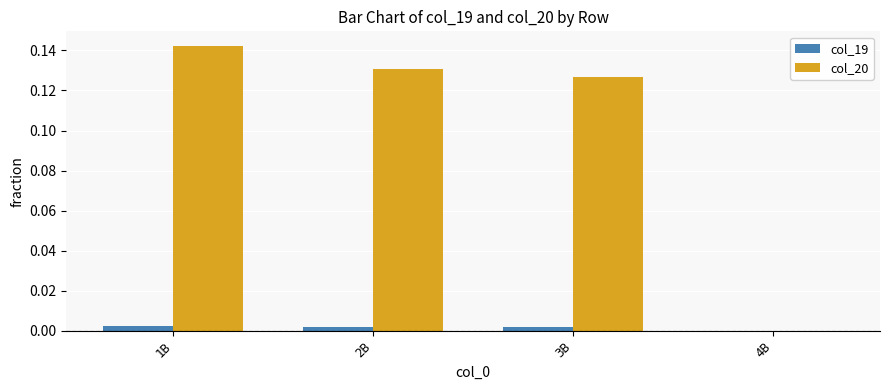

Which series has the largest total across all categories?

col_20